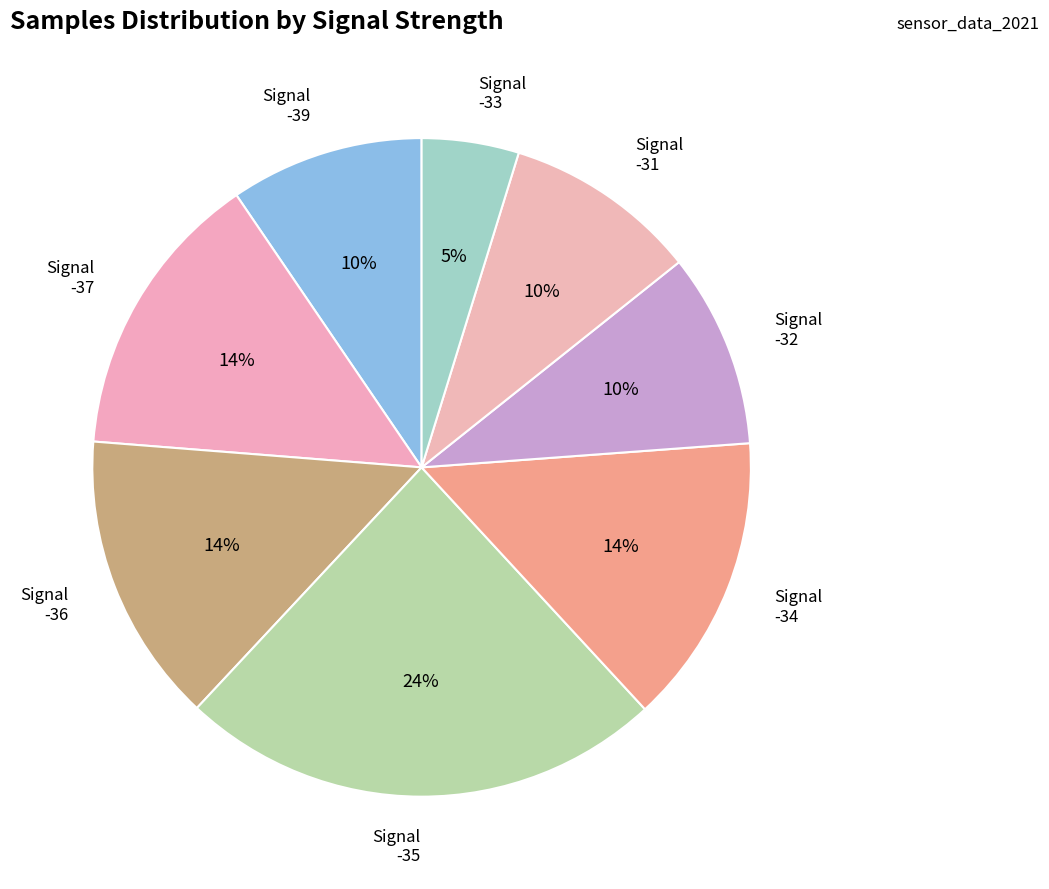

Is there a majority slice in this chart?

No